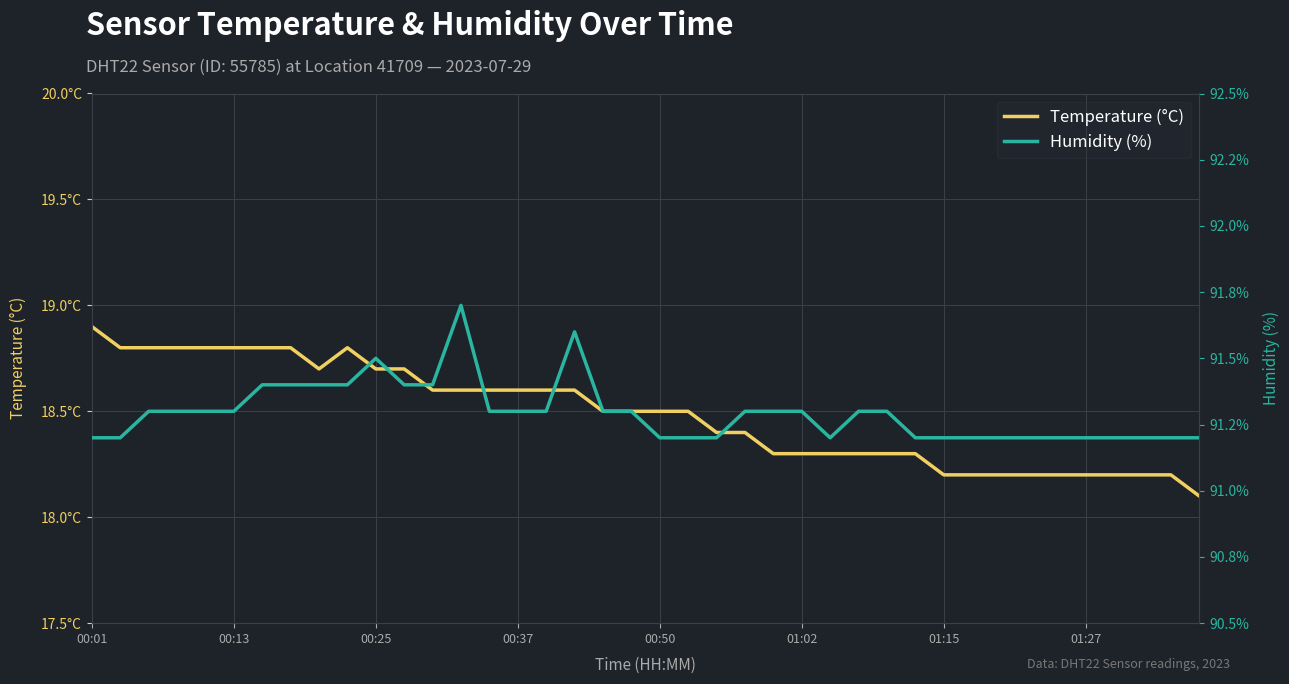

Where is the first local minimum for Temperature (°C)?

8